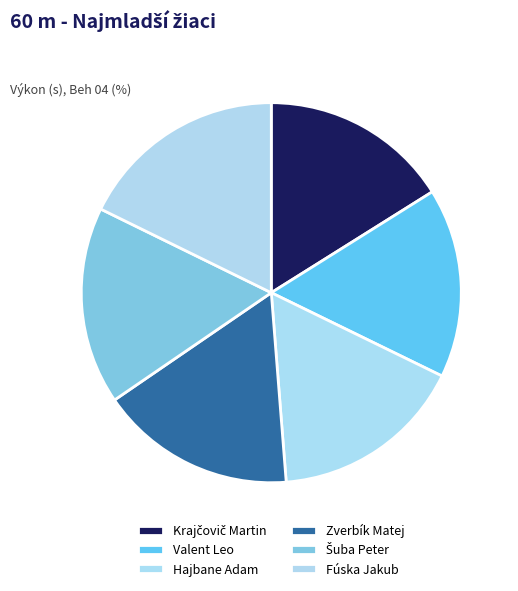

Count the number of slices in the pie.

6